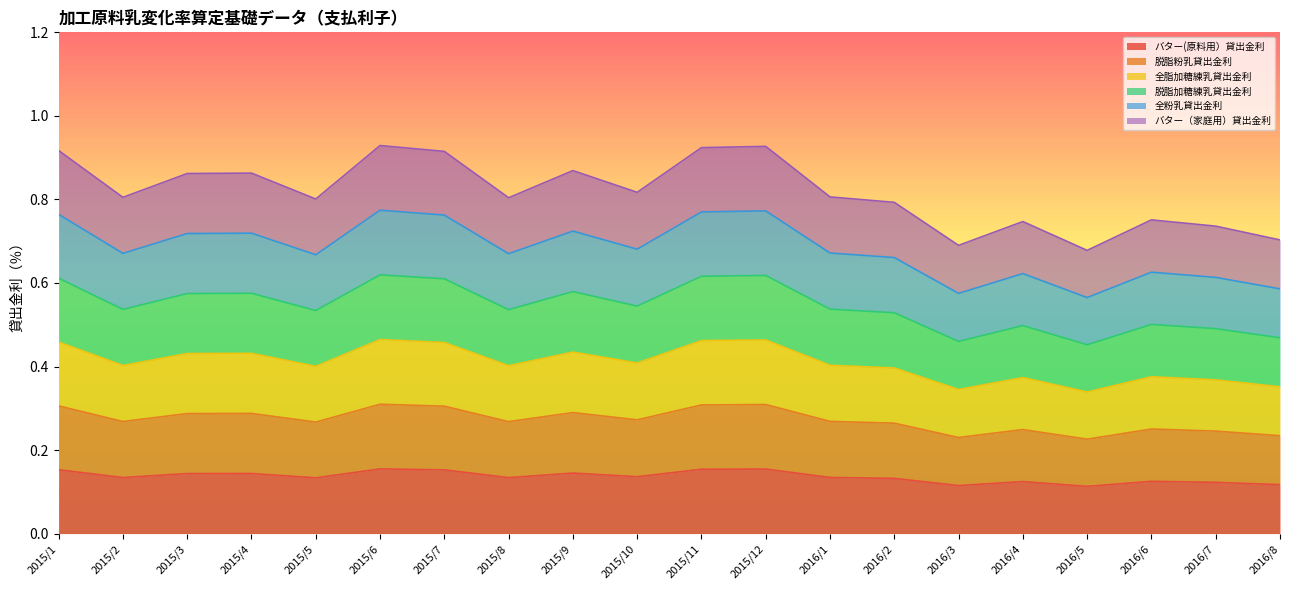

Is it true that バター(原料用）貸出金利 equals 0.2 at 2015/12?

True